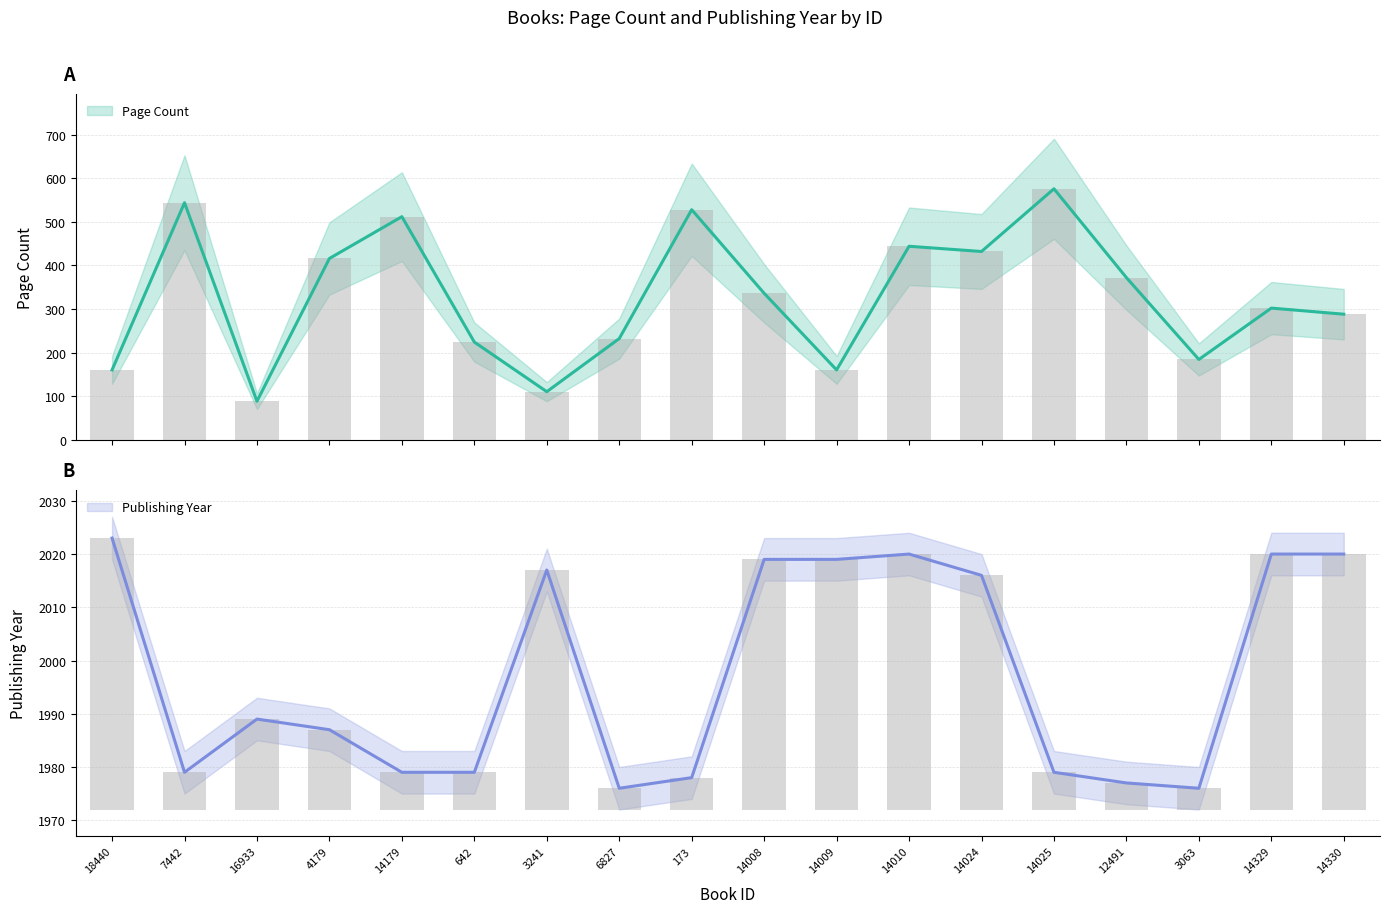

At which category is the sum across all series the highest?

14025